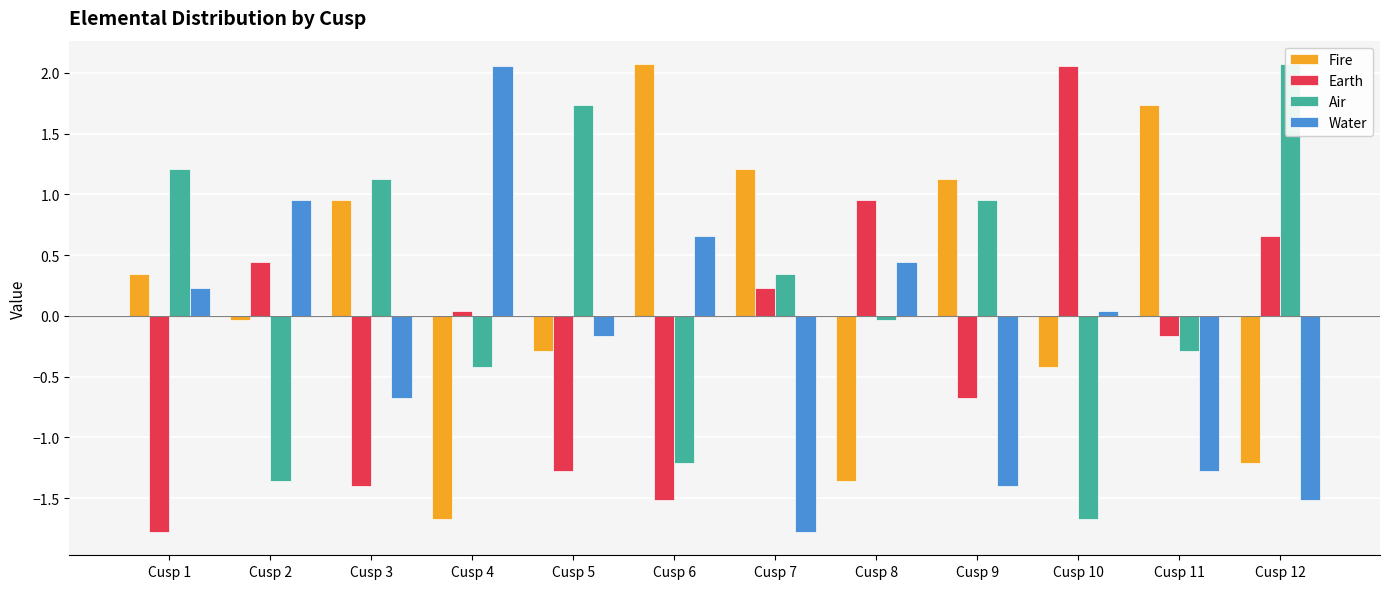

Which series changed the most between Cusp 1 and Cusp 6?

Air